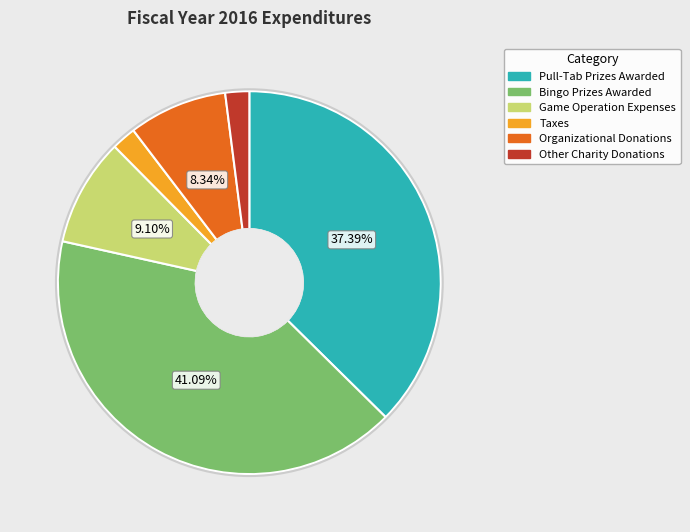

Which slice is the largest?

Bingo Prizes Awarded